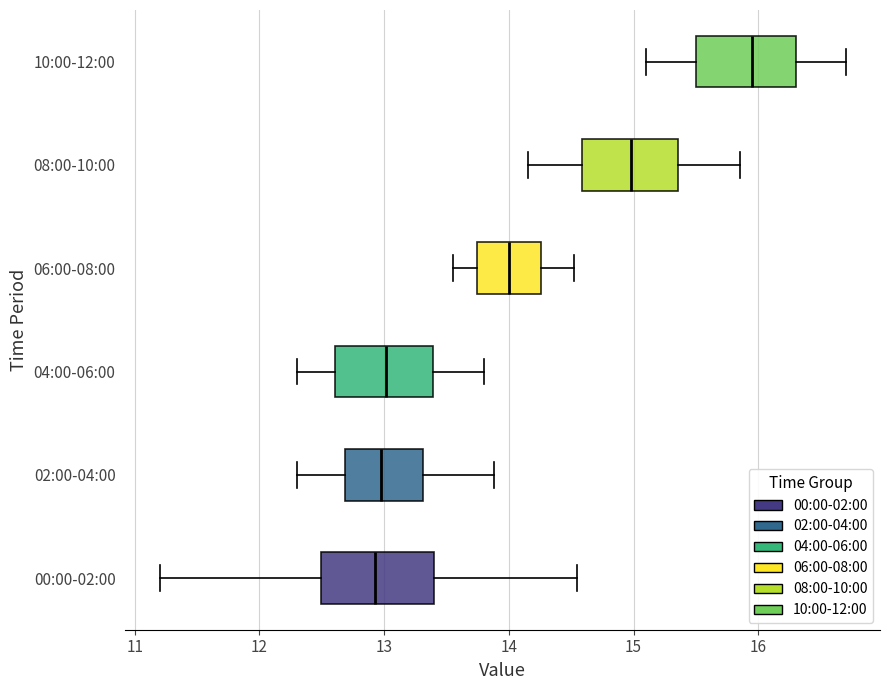

Which box is the widest, from its left edge to its right edge?

00:00-02:00